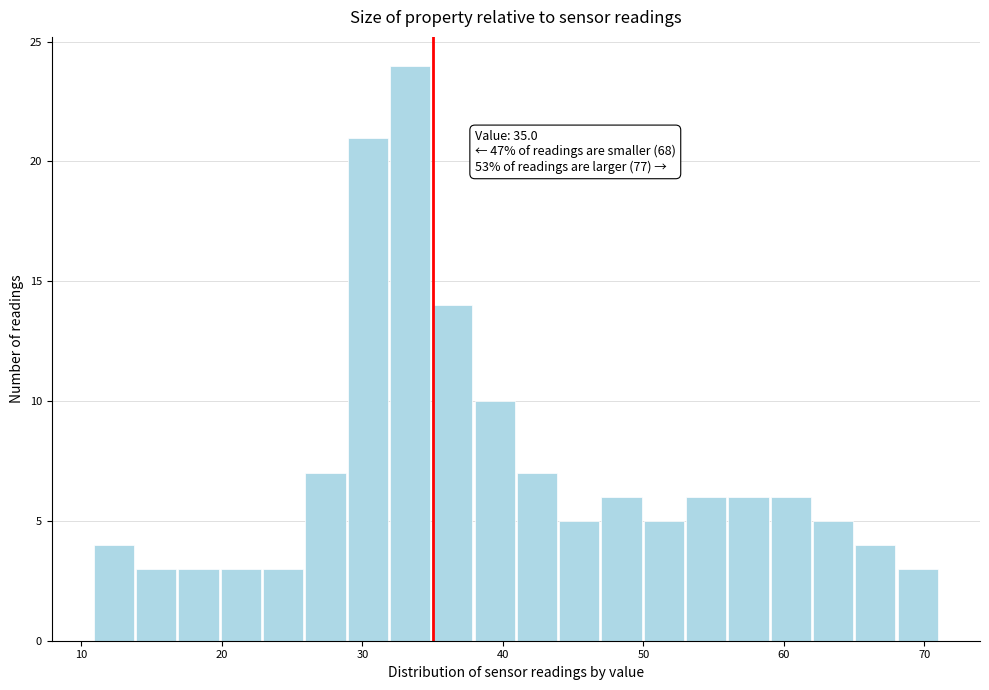

Around what value on the x-axis is the tallest bar? Give the approximate position of its centre, as read against the axis.

33